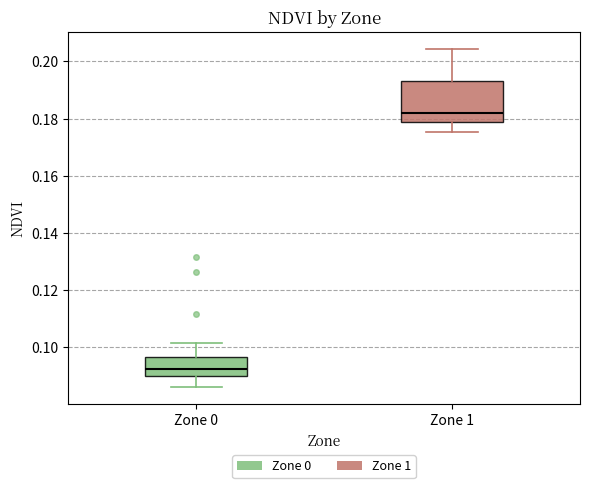

Reading left to right, read every box against the y-axis: the position of its median line, the range the box covers, and the ends of its whiskers. The values are not printed on the chart, so give them approximately, as read against the axis.

Zone 0: median 0.092, box 0.090 to 0.096, whiskers 0.086 to 0.102
Zone 1: median 0.182, box 0.178 to 0.194, whiskers 0.176 to 0.204